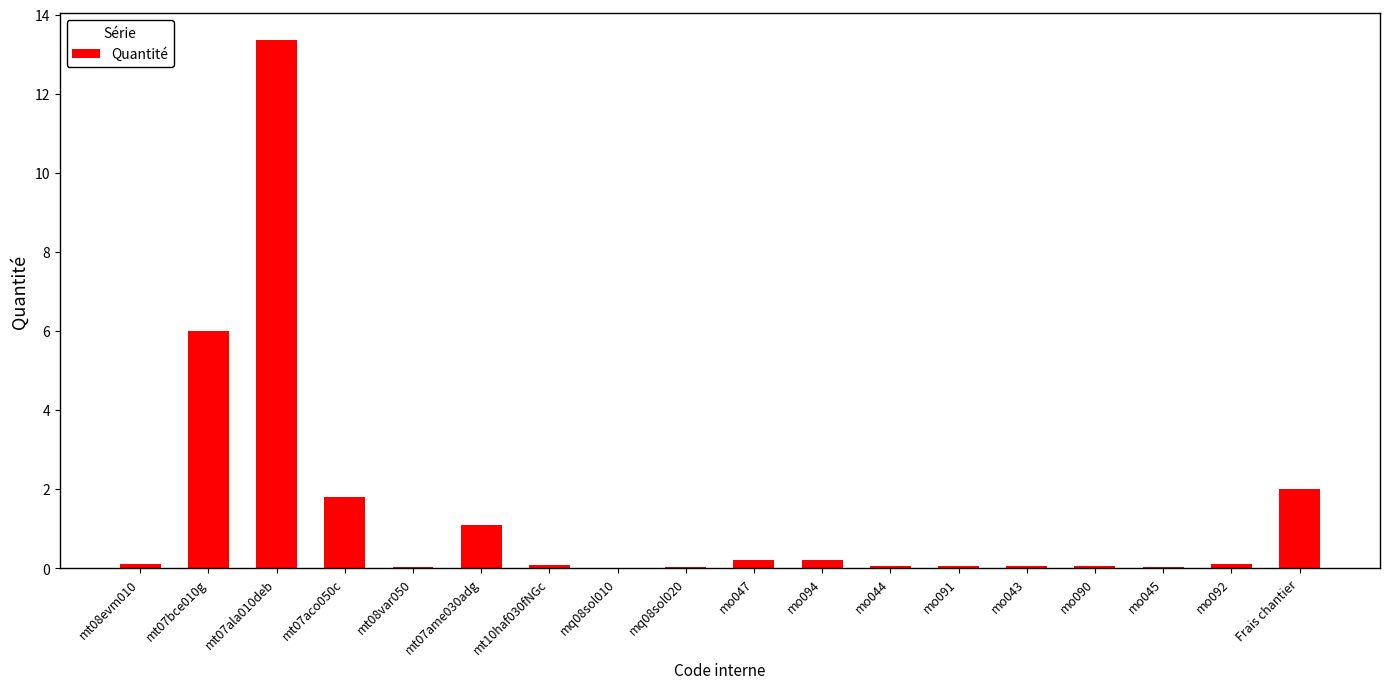

What is the greatest value displayed?

13.4